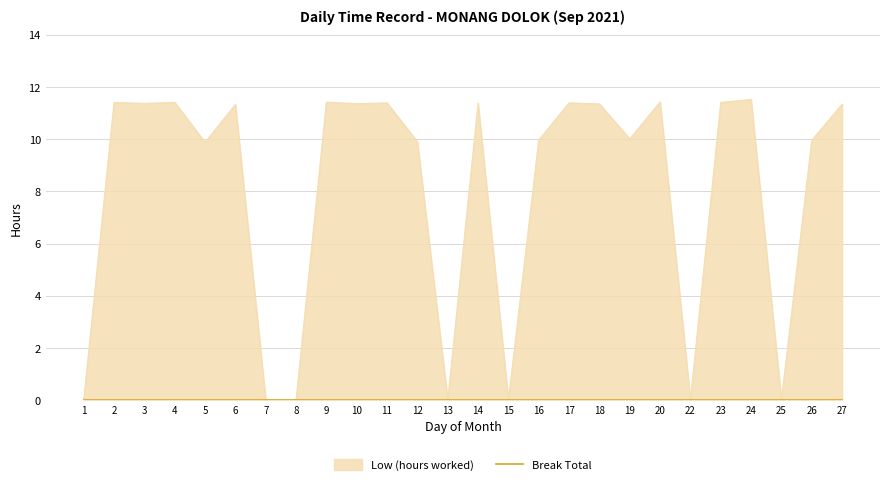

What is the average value?

8.0